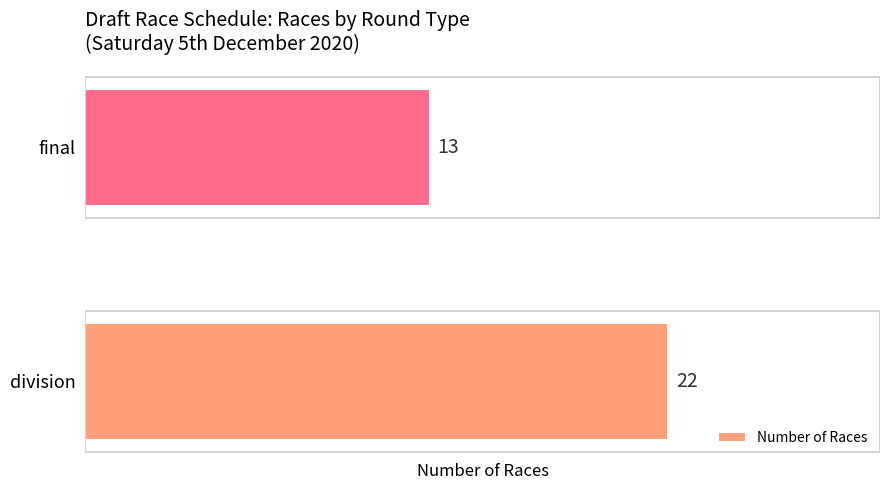

Reading bottom to top, what are all the values shown in this chart?

22	13